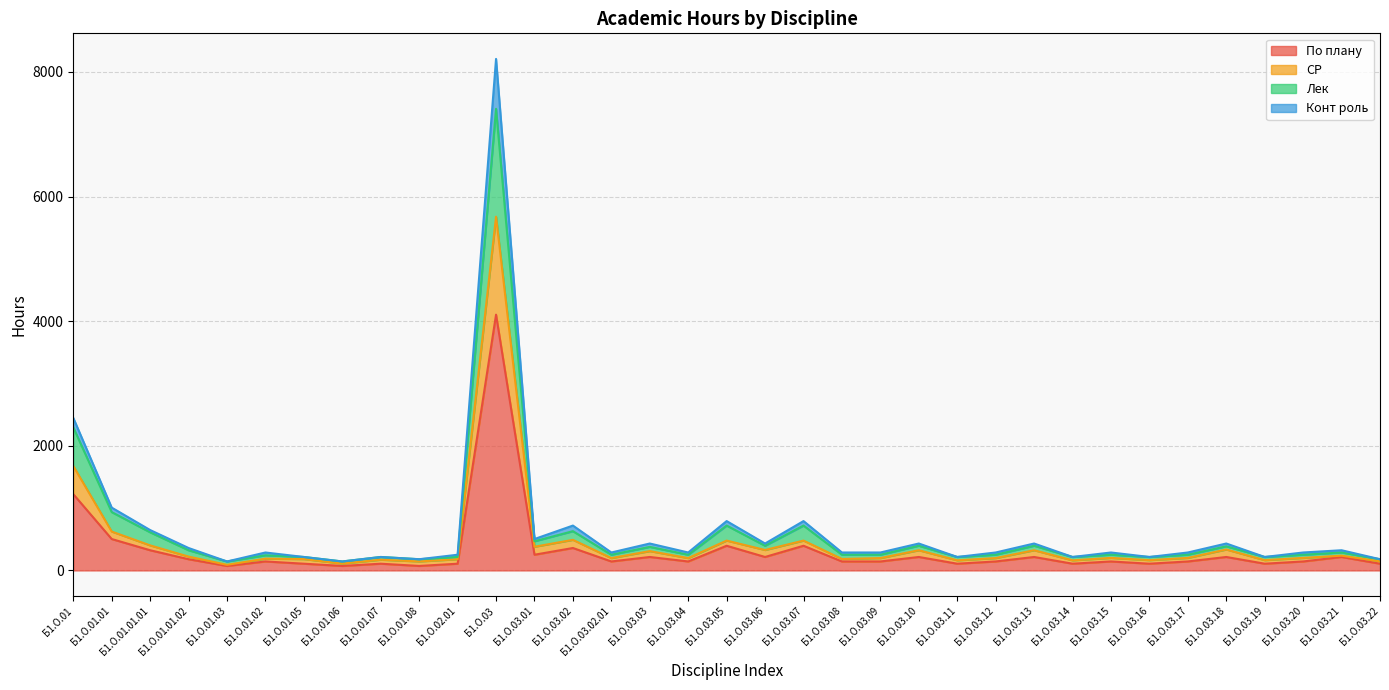

True or false: Лек has more than 1 points higher than both neighbors.

True